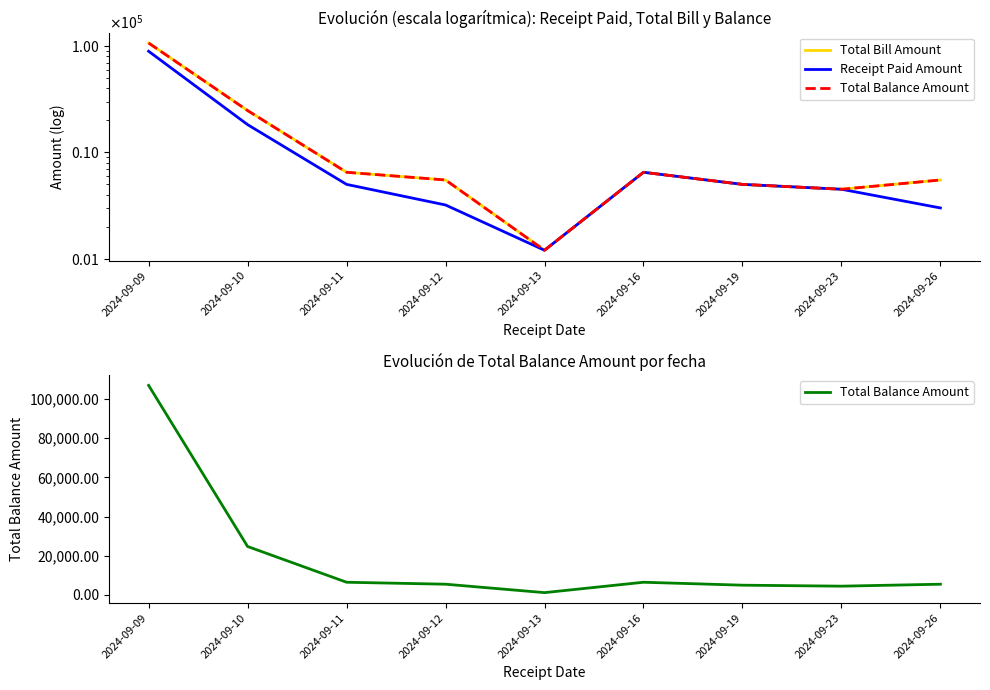

At which category is the sum across all series the highest?

2024-09-09